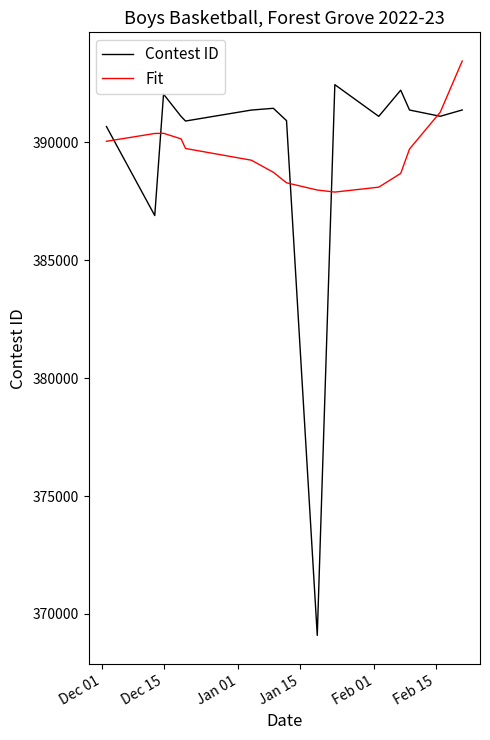

In Contest ID, how many points are lower than both neighbors (excluding endpoints)?

5